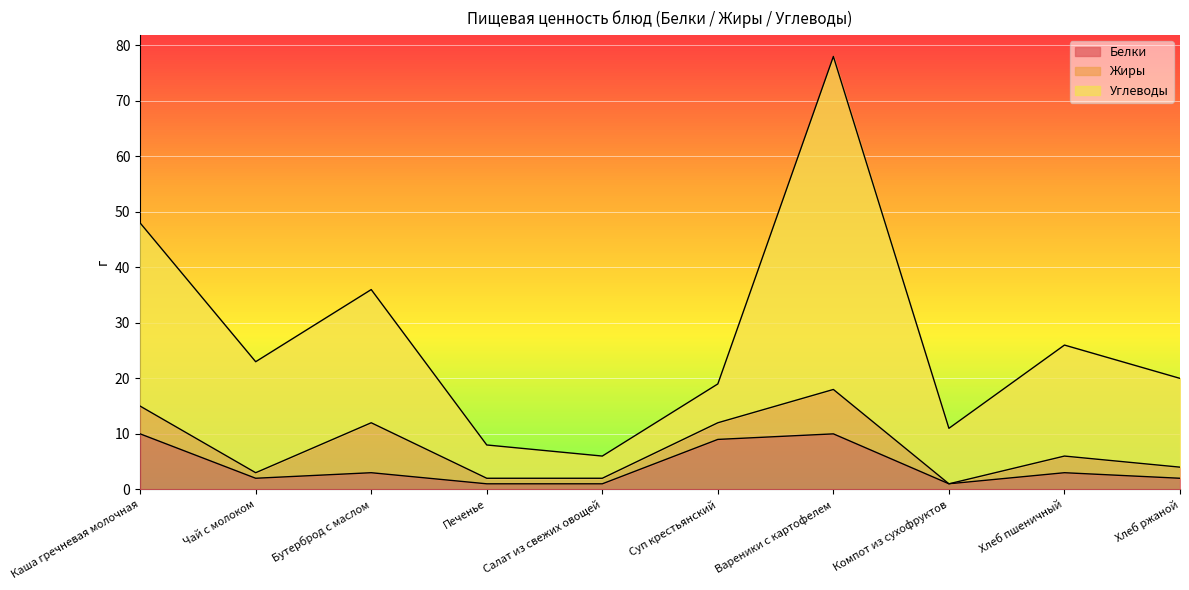

At which category is the sum across all series the highest?

Вареники с картофелем